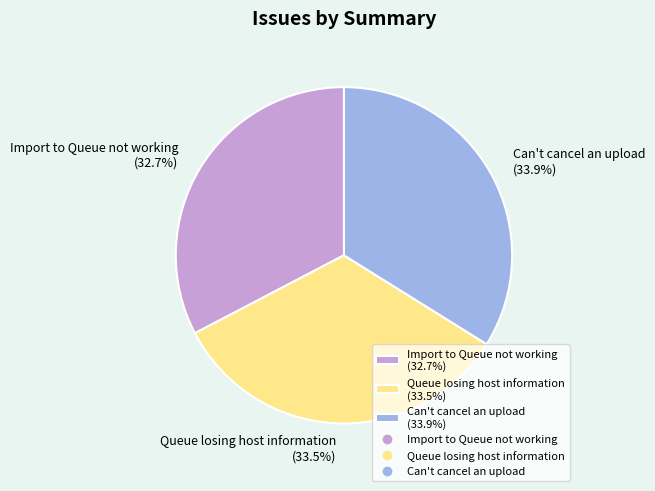

To the nearest percent, what portion does Can't cancel an upload represent?

34%